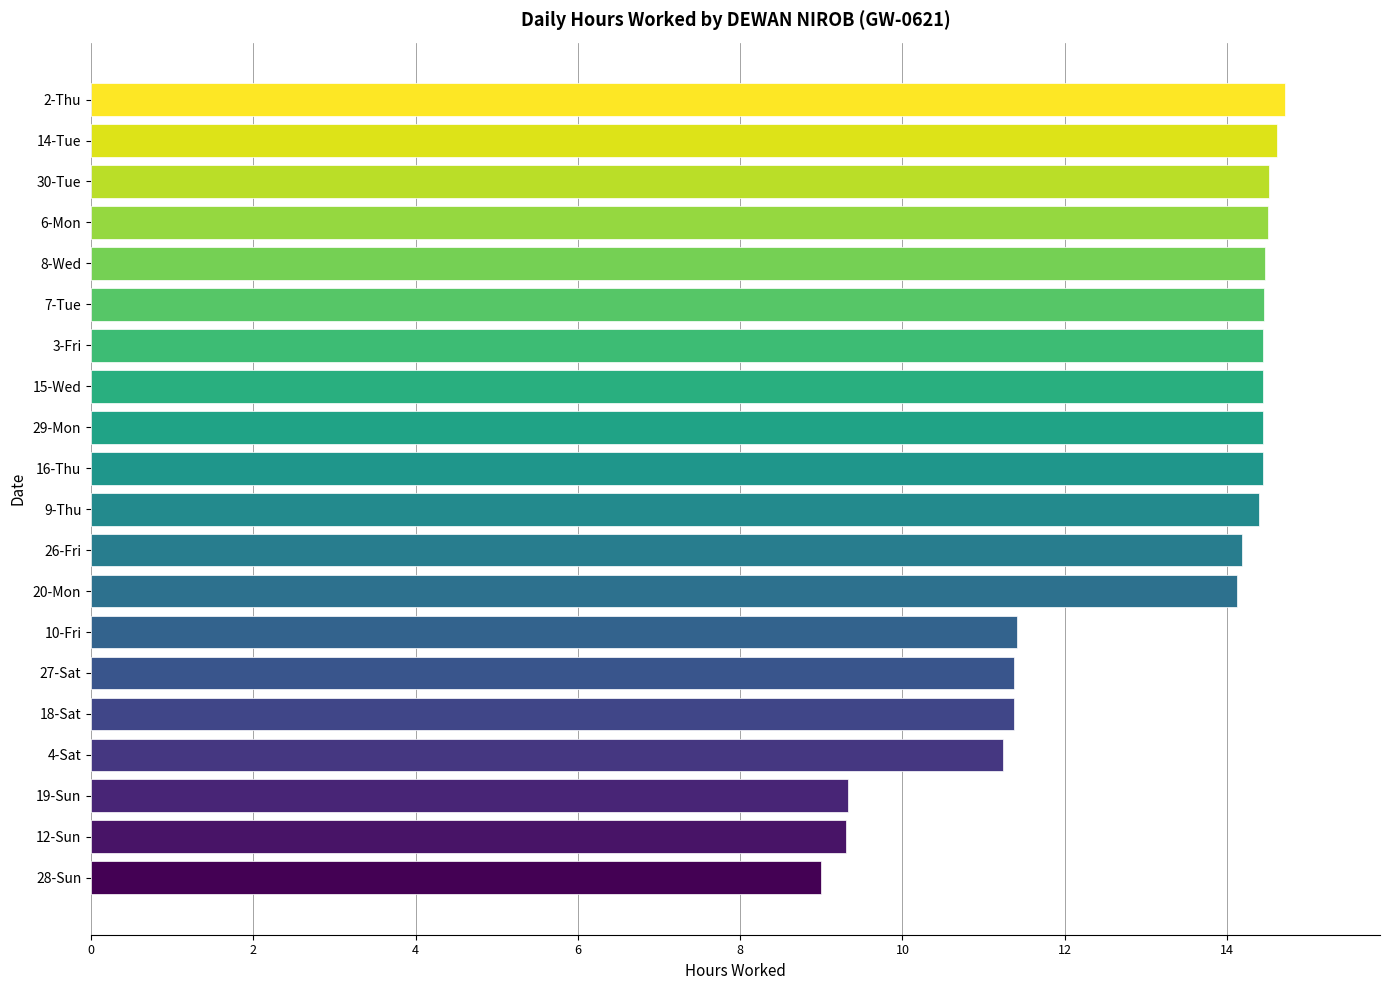

What is the difference between the values at 27-Sat and 14-Tue?

3.2